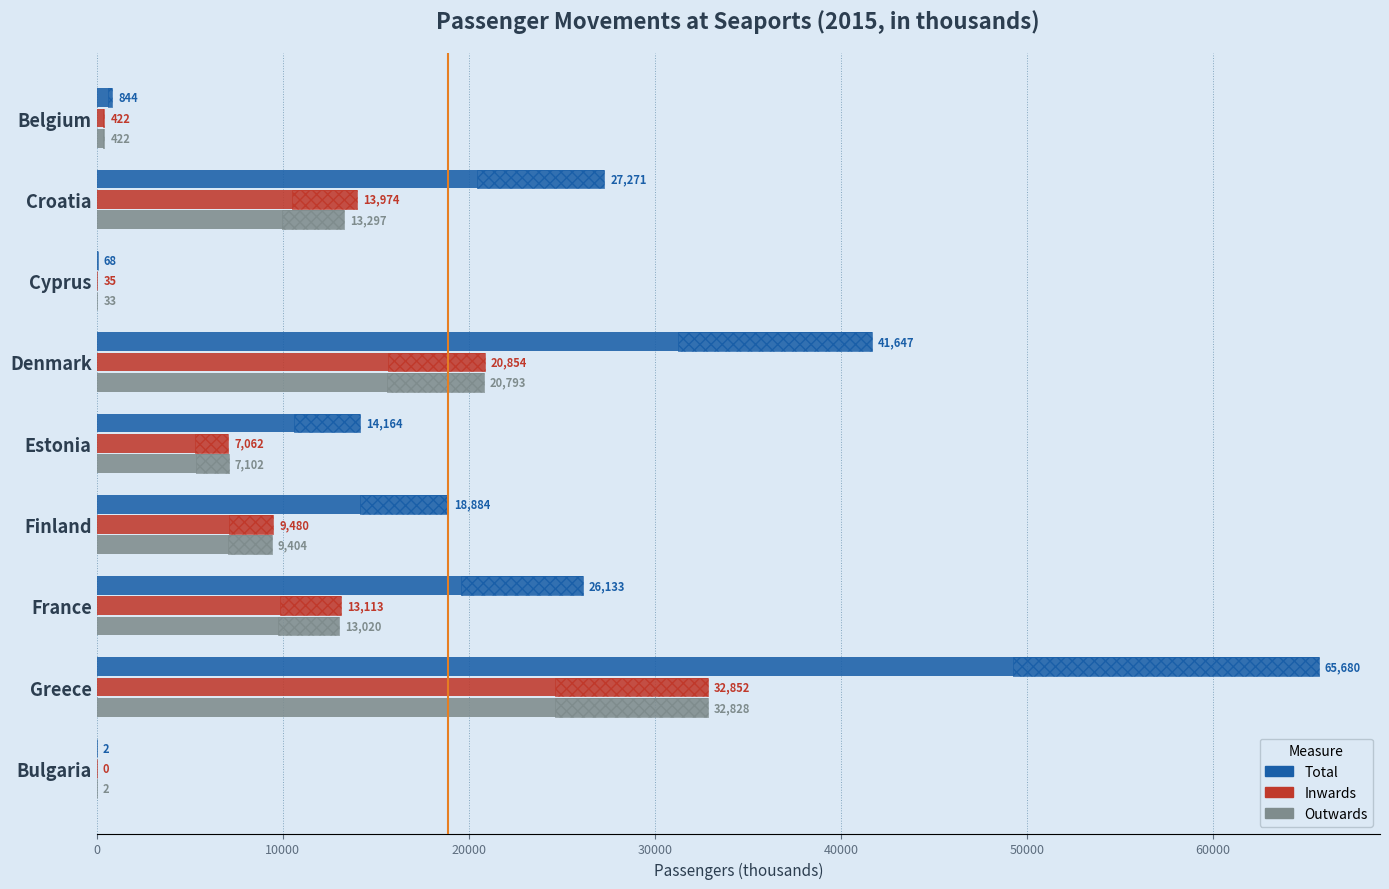

How many data points in Total are less than 18884?

4